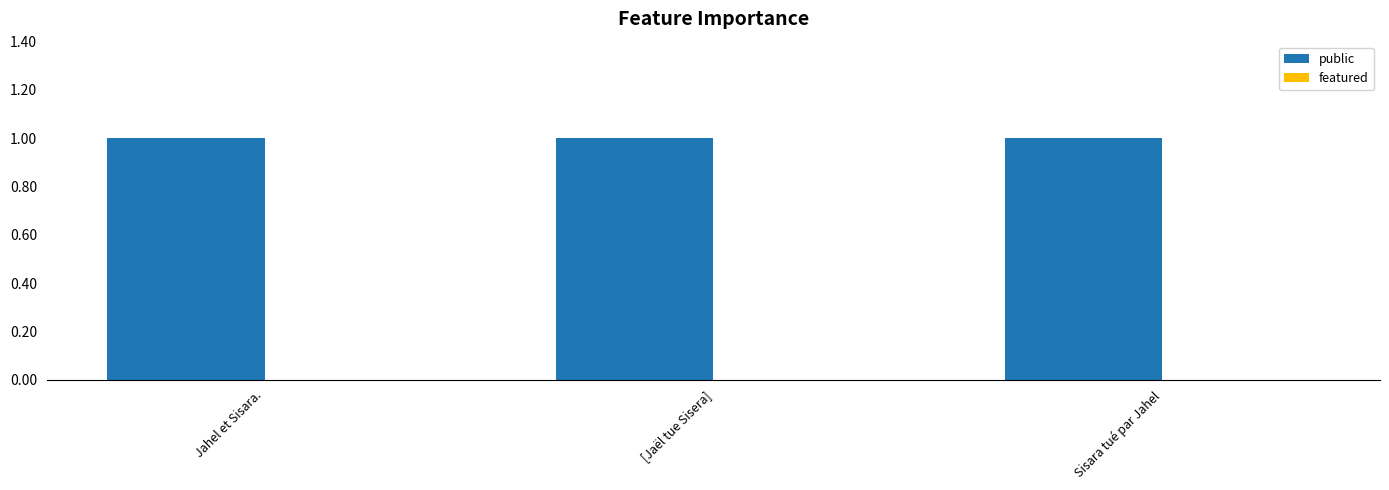

Which label corresponds to the largest value in the chart?

Jahel et Sisara.